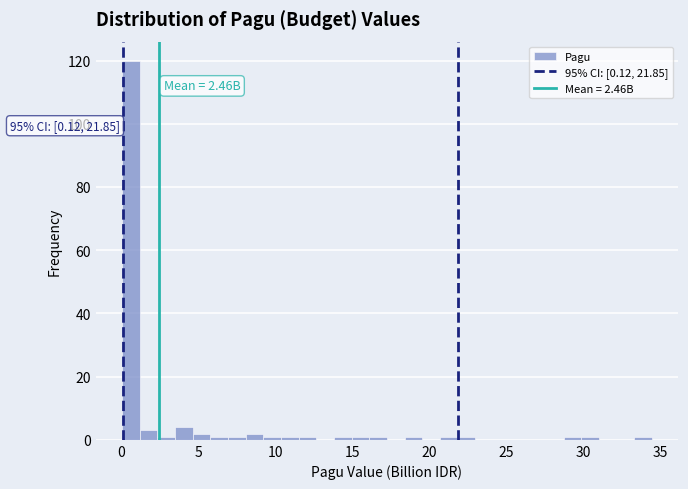

Around what value on the x-axis is the tallest bar? Give the approximate position of its centre, as read against the axis.

0.5